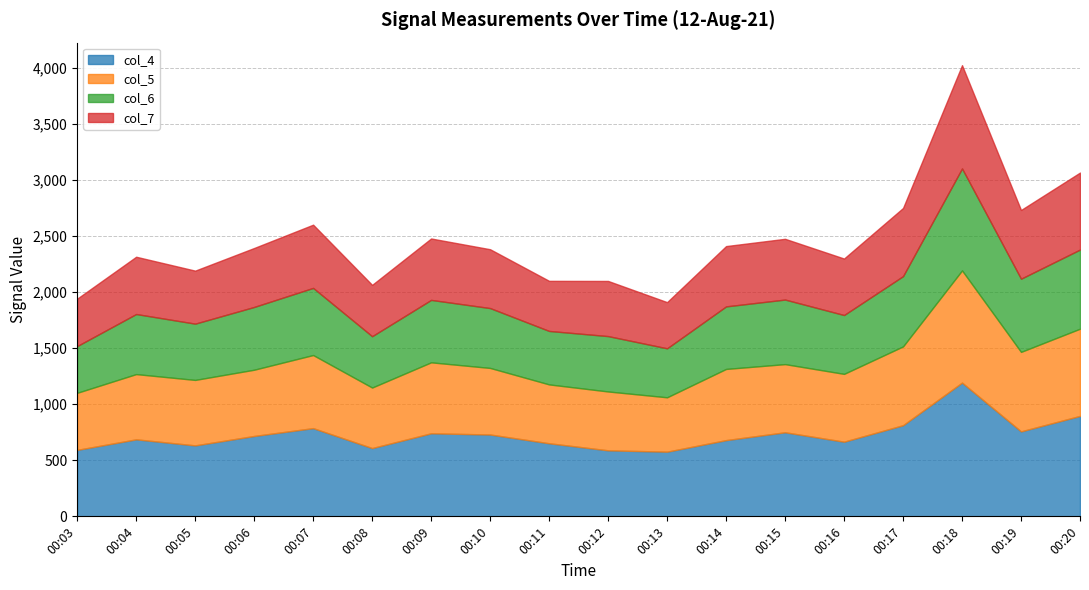

Which label corresponds to the largest value in the chart?

00:18